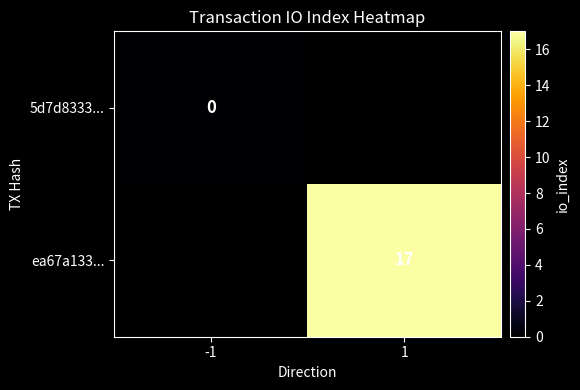

What is the maximum value shown in the chart?

17.0